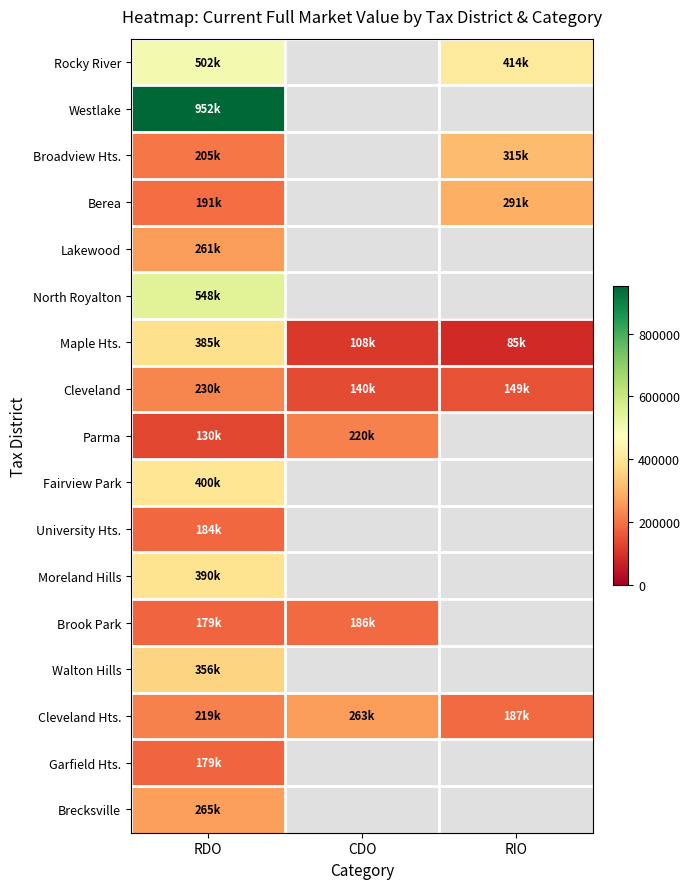

What is the spread (max minus min) of values at RIO?

329400.0